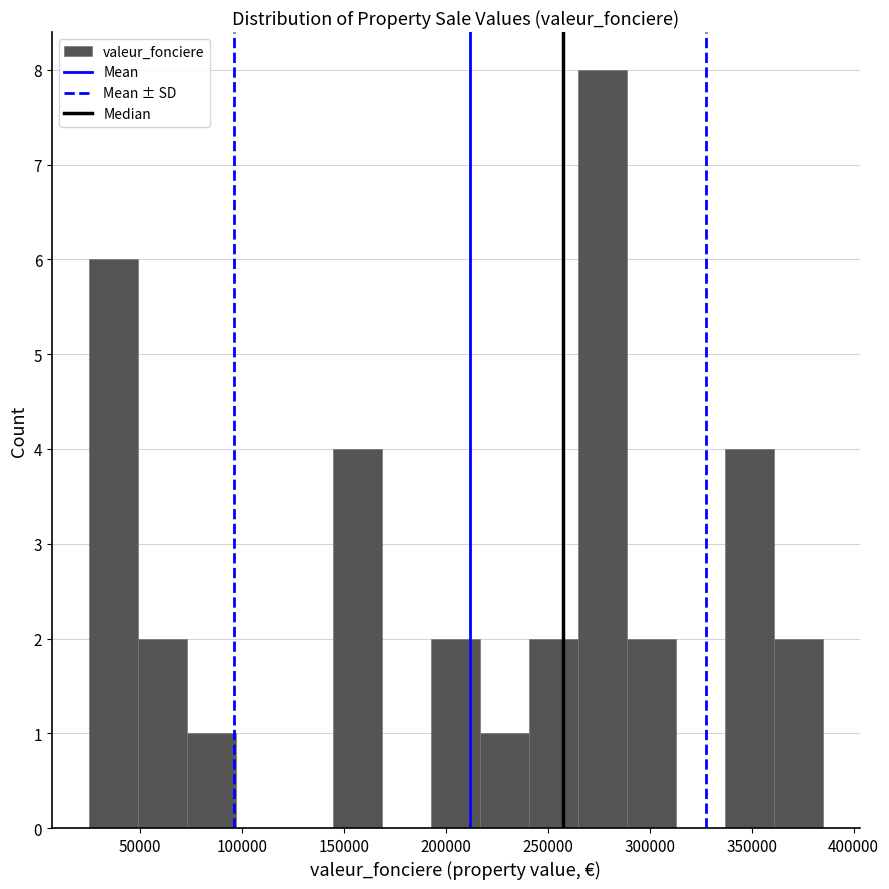

Reading left to right, list every bar in this chart as the range it spans on the x-axis followed by its height. Neither the bar edges nor the heights are printed on the chart, so give them approximately, as read against the axes.

25000 to 49000: 6
49000 to 73000: 2
73000 to 97000: 1
97000 to 121000: 0
121000 to 145000: 0
145000 to 169000: 4
169000 to 193000: 0
193000 to 217000: 2
217000 to 241000: 1
241000 to 265000: 2
265000 to 289000: 8
289000 to 313000: 2
313000 to 337000: 0
337000 to 361000: 4
361000 to 385000: 2